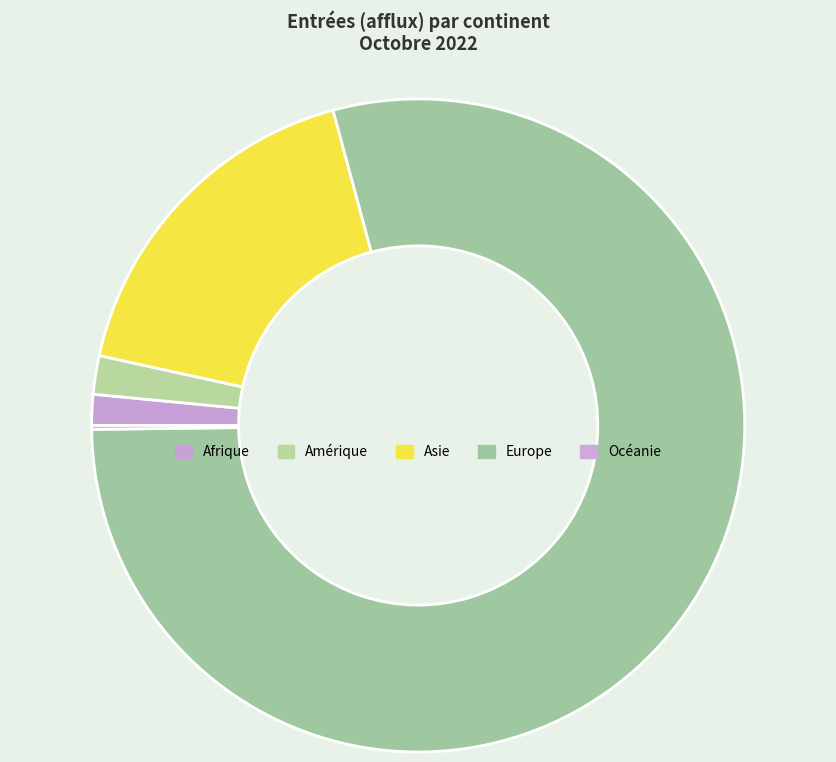

To the nearest percent, what percentage of the pie is Afrique?

2%